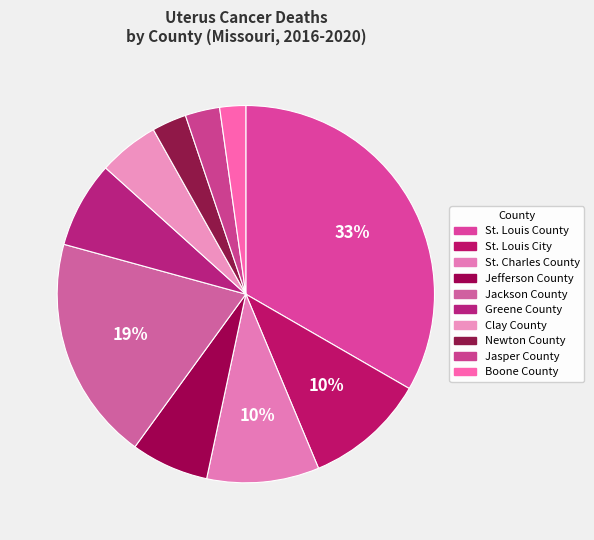

To the nearest percent, what is the difference between the Newton County and Jefferson County slice percentages?

4%